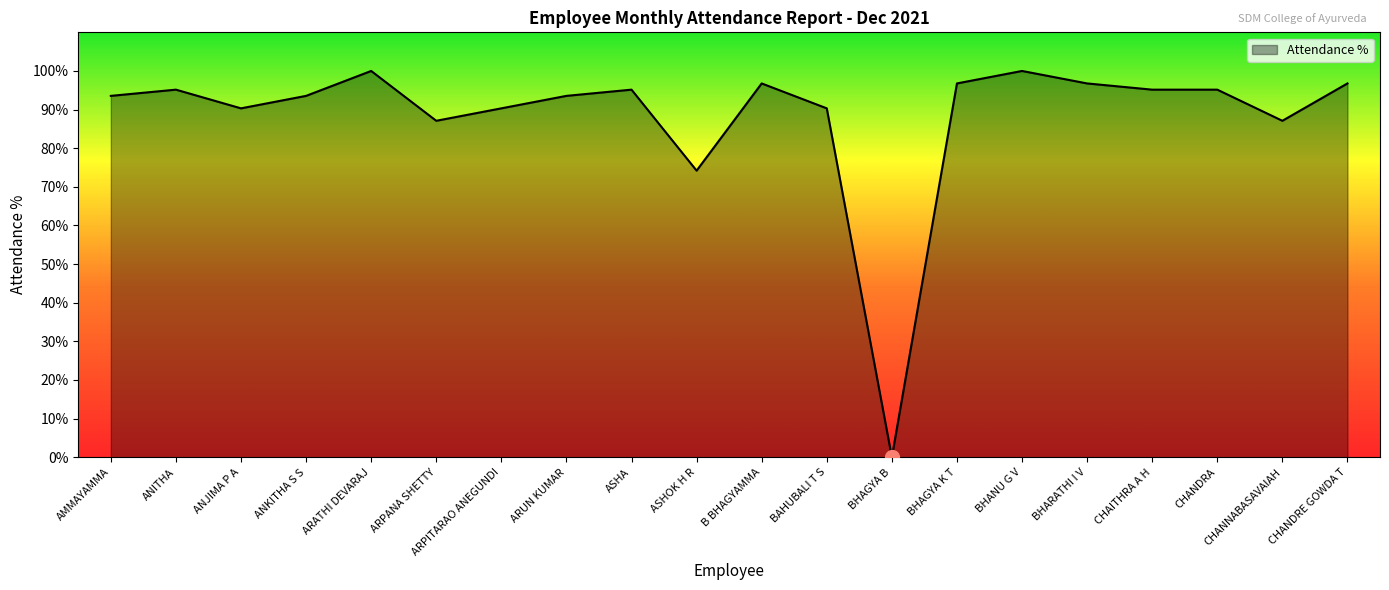

Where does the data first go above 95?

ANITHA